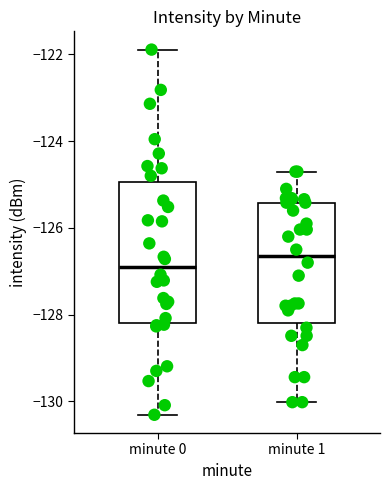

Reading left to right, transcribe this box plot: for each box, give where its median line is, the range the box spans, and where its two whiskers end, as read against the y-axis. The values are not printed on the chart, so give them approximately, as read against the axis.

minute 0: median -126.8, box -128.2 to -125.0, whiskers -130.4 to -121.8
minute 1: median -126.6, box -128.2 to -125.4, whiskers -130.0 to -124.8